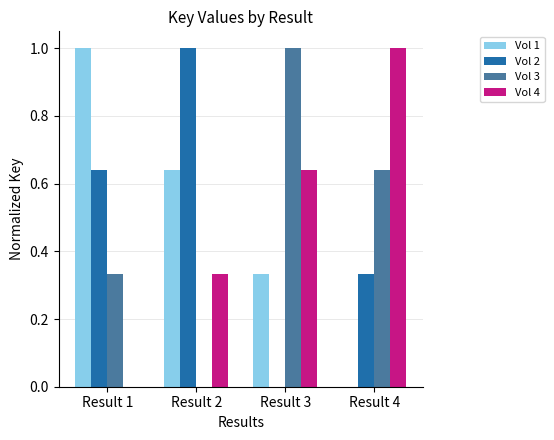

Does the chart contain stacked bars?

No